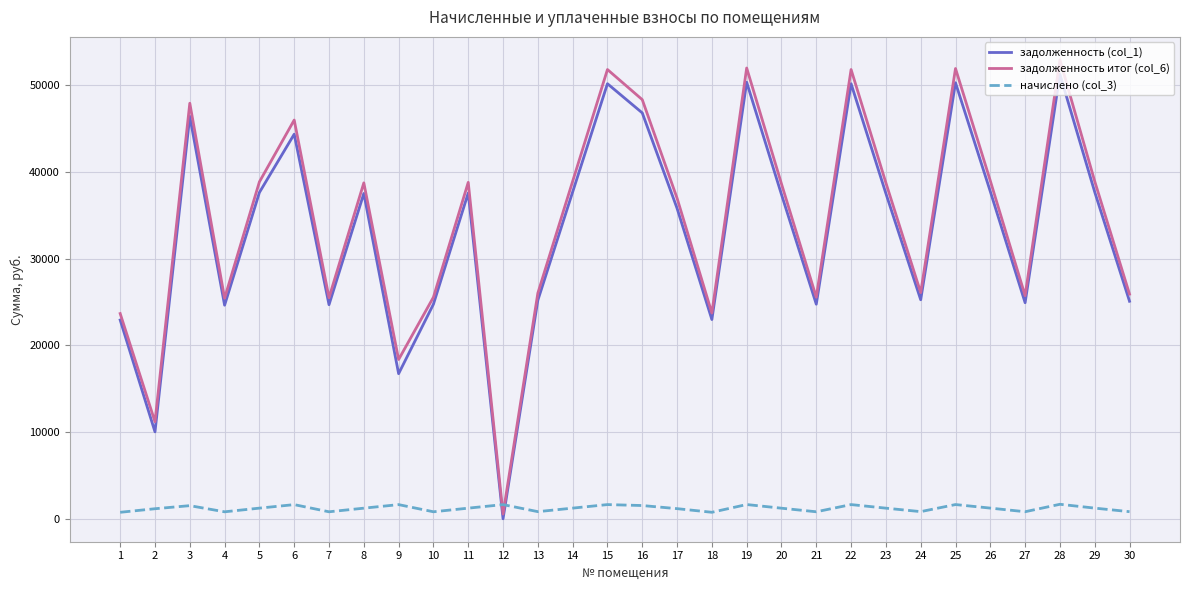

At which category is the sum across all series the highest?

28